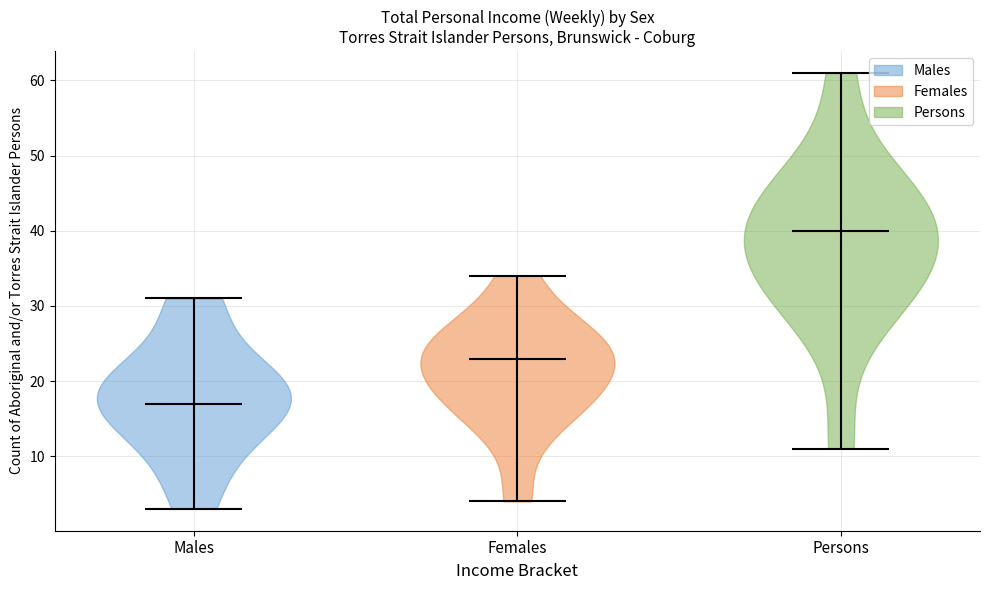

Which violin has the lowest median line?

Males